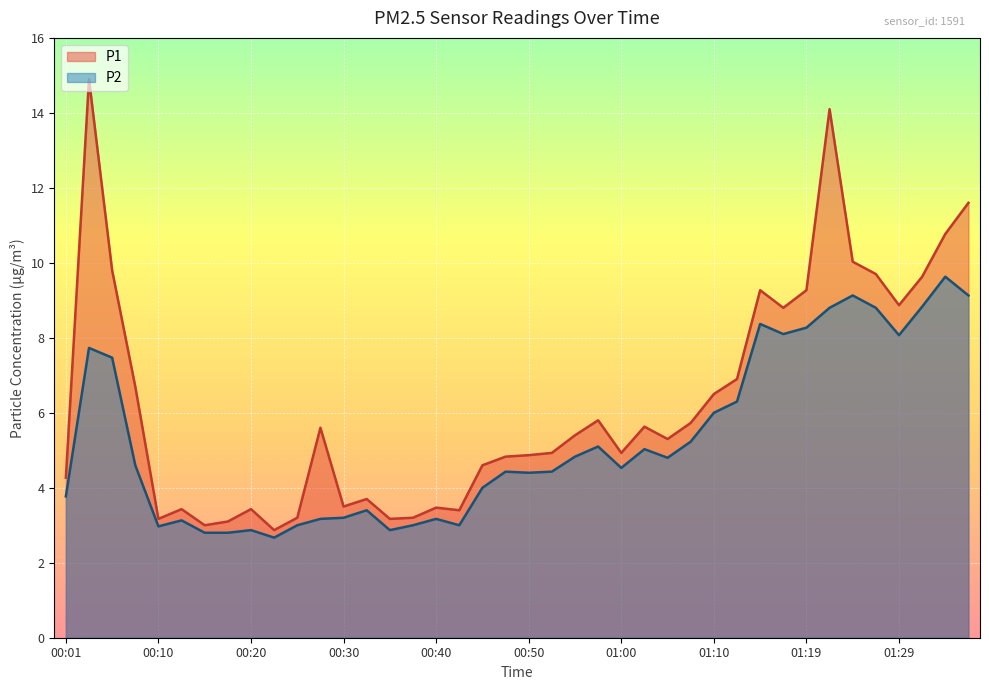

Reading right to left, list all the values displayed in this chart.

P1: 01:37=11.6	01:34=10.8	01:32=9.6	01:29=8.9	01:27=9.7	01:24=10.0	01:22=14.1	01:19=9.3	01:17=8.8	01:14=9.3	01:12=6.9	01:10=6.5	01:07=5.7	01:05=5.3	01:02=5.6	01:00=4.9	00:57=5.8	00:55=5.4	00:52=4.9	00:50=4.9	00:47=4.8	00:45=4.6	00:42=3.4	00:40=3.5	00:37=3.2	00:35=3.2	00:33=3.7	00:30=3.5	00:28=5.6	00:25=3.2	00:23=2.9	00:20=3.4	00:18=3.1	00:15=3.0	00:13=3.4	00:10=3.2	00:08=6.7	00:06=9.8	00:03=14.9	00:01=4.3
P2: 01:37=9.1	01:34=9.6	01:32=8.8	01:29=8.1	01:27=8.8	01:24=9.1	01:22=8.8	01:19=8.3	01:17=8.1	01:14=8.4	01:12=6.3	01:10=6.0	01:07=5.2	01:05=4.8	01:02=5.0	01:00=4.5	00:57=5.1	00:55=4.8	00:52=4.4	00:50=4.4	00:47=4.4	00:45=4.0	00:42=3.0	00:40=3.2	00:37=3.0	00:35=2.9	00:33=3.4	00:30=3.2	00:28=3.2	00:25=3.0	00:23=2.7	00:20=2.9	00:18=2.8	00:15=2.8	00:13=3.1	00:10=3.0	00:08=4.6	00:06=7.5	00:03=7.7	00:01=3.8